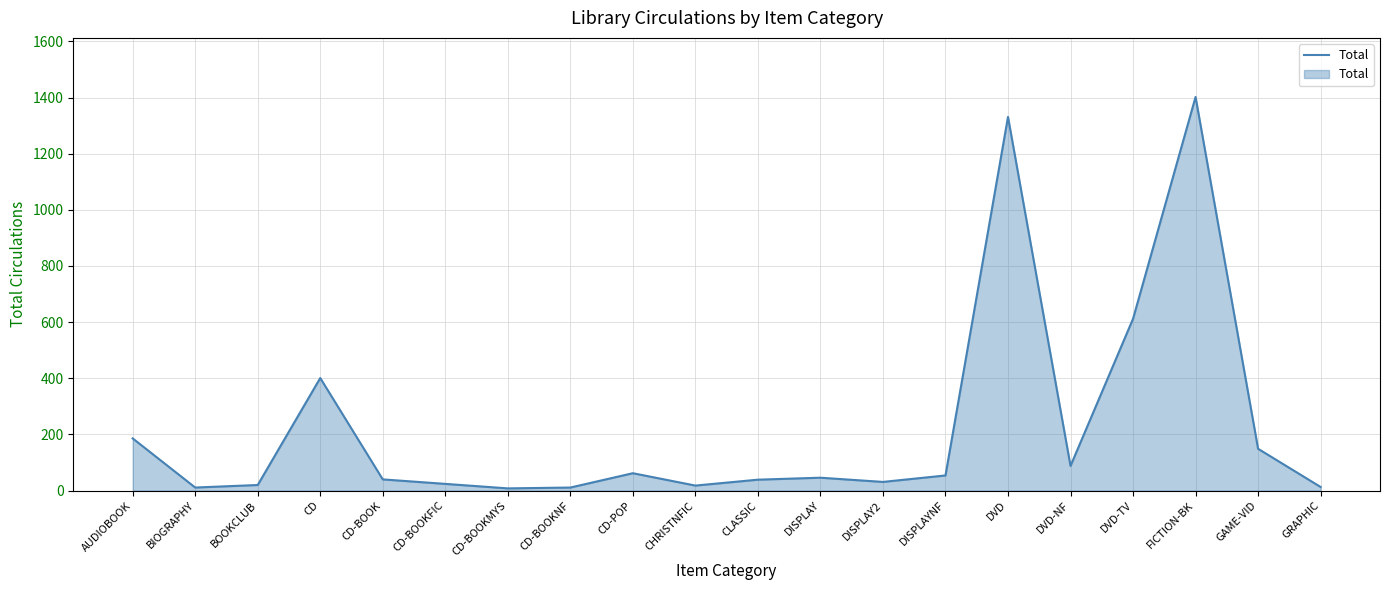

What is the average value?

227